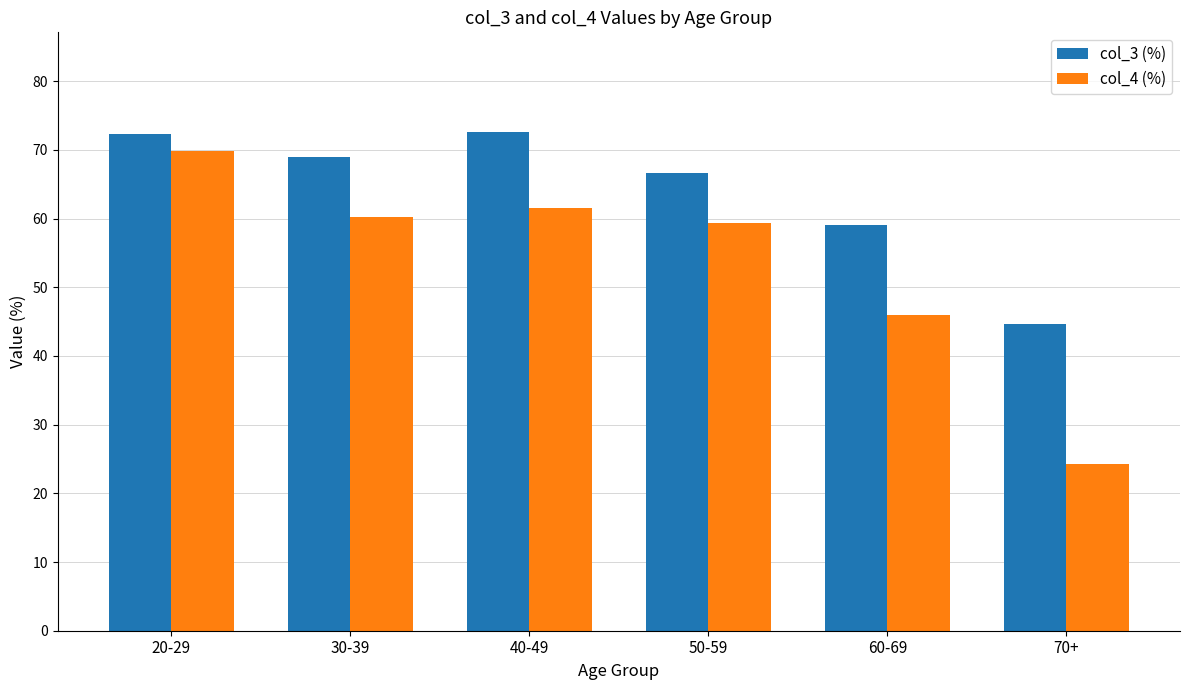

Is it true that col_3 (%) equals 72.3 at 20-29?

True